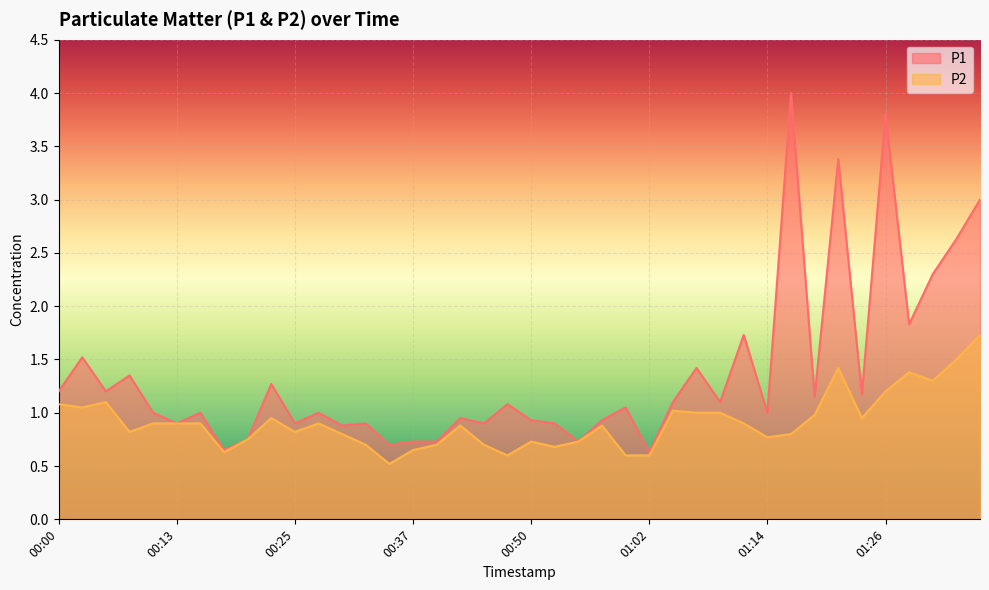

True or false: P1 has a value of 1.2 at 00:05.

True